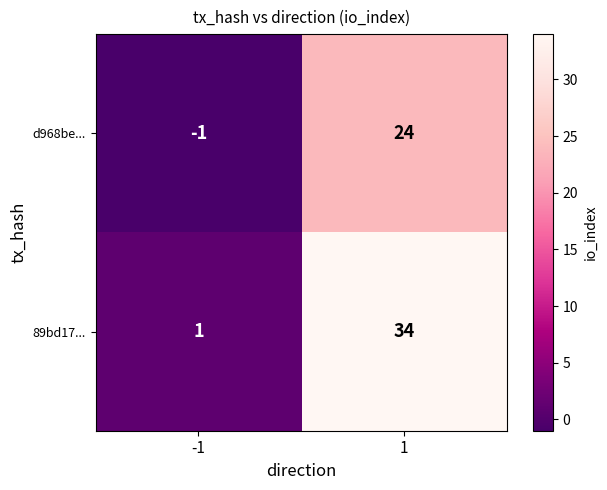

At 1, list the series in order from smallest to largest.

d968be..., 89bd17...